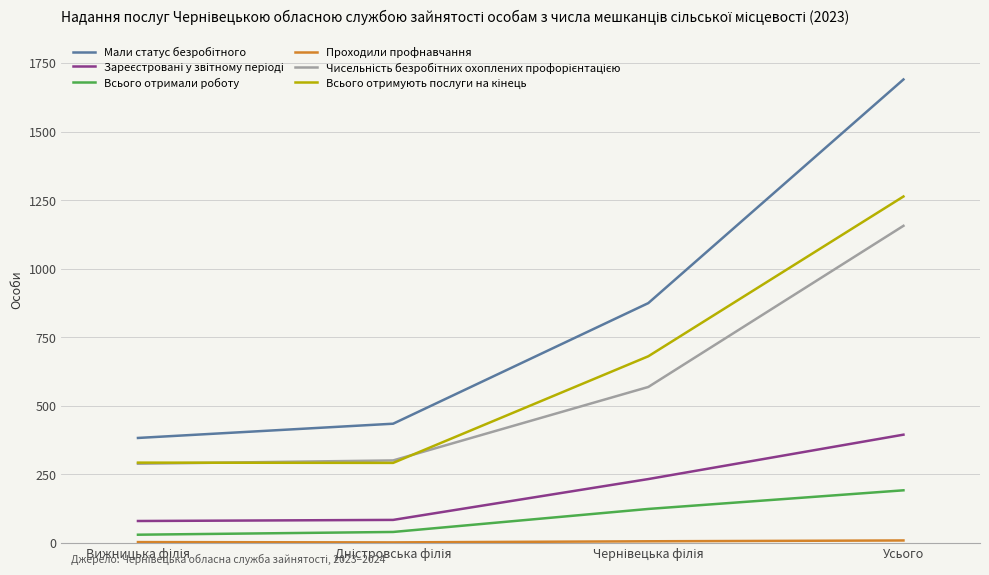

At which category is the sum across all series the highest?

Усього